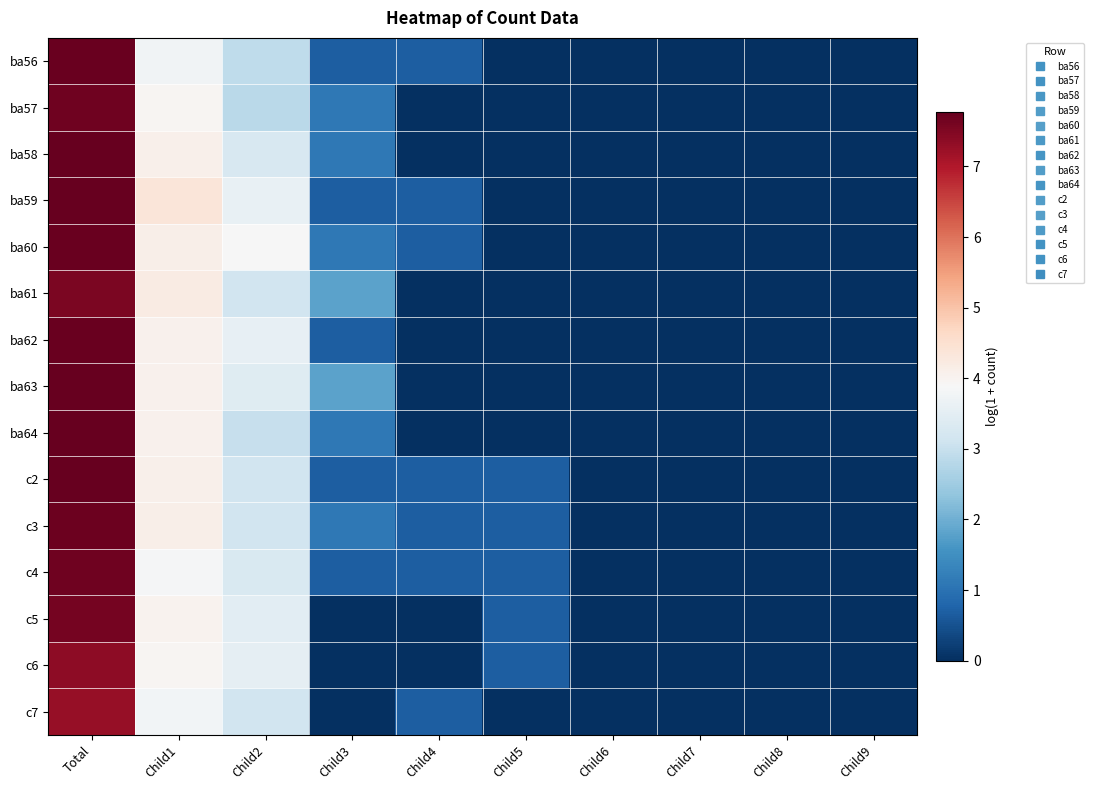

Reading left to right, transcribe all the data shown in this chart.

ba56: Total=7.7	Child1=3.8	Child2=2.9	Child3=0.7	Child4=0.7	Child5=0.0	Child6=0.0	Child7=0.0	Child8=0.0	Child9=0.0
ba57: Total=7.7	Child1=4.0	Child2=2.8	Child3=1.1	Child4=0.0	Child5=0.0	Child6=0.0	Child7=0.0	Child8=0.0	Child9=0.0
ba58: Total=7.7	Child1=4.1	Child2=3.3	Child3=1.1	Child4=0.0	Child5=0.0	Child6=0.0	Child7=0.0	Child8=0.0	Child9=0.0
ba59: Total=7.8	Child1=4.3	Child2=3.6	Child3=0.7	Child4=0.7	Child5=0.0	Child6=0.0	Child7=0.0	Child8=0.0	Child9=0.0
ba60: Total=7.7	Child1=4.1	Child2=3.9	Child3=1.1	Child4=0.7	Child5=0.0	Child6=0.0	Child7=0.0	Child8=0.0	Child9=0.0
ba61: Total=7.5	Child1=4.2	Child2=3.1	Child3=1.8	Child4=0.0	Child5=0.0	Child6=0.0	Child7=0.0	Child8=0.0	Child9=0.0
ba62: Total=7.7	Child1=4.0	Child2=3.6	Child3=0.7	Child4=0.0	Child5=0.0	Child6=0.0	Child7=0.0	Child8=0.0	Child9=0.0
ba63: Total=7.8	Child1=4.0	Child2=3.4	Child3=1.8	Child4=0.0	Child5=0.0	Child6=0.0	Child7=0.0	Child8=0.0	Child9=0.0
ba64: Total=7.8	Child1=4.0	Child2=3.0	Child3=1.1	Child4=0.0	Child5=0.0	Child6=0.0	Child7=0.0	Child8=0.0	Child9=0.0
c2: Total=7.7	Child1=4.1	Child2=3.1	Child3=0.7	Child4=0.7	Child5=0.7	Child6=0.0	Child7=0.0	Child8=0.0	Child9=0.0
c3: Total=7.7	Child1=4.1	Child2=3.1	Child3=1.1	Child4=0.7	Child5=0.7	Child6=0.0	Child7=0.0	Child8=0.0	Child9=0.0
c4: Total=7.7	Child1=3.8	Child2=3.3	Child3=0.7	Child4=0.7	Child5=0.7	Child6=0.0	Child7=0.0	Child8=0.0	Child9=0.0
c5: Total=7.6	Child1=4.0	Child2=3.5	Child3=0.0	Child4=0.0	Child5=0.7	Child6=0.0	Child7=0.0	Child8=0.0	Child9=0.0
c6: Total=7.3	Child1=4.0	Child2=3.5	Child3=0.0	Child4=0.0	Child5=0.7	Child6=0.0	Child7=0.0	Child8=0.0	Child9=0.0
c7: Total=7.3	Child1=3.8	Child2=3.1	Child3=0.0	Child4=0.7	Child5=0.0	Child6=0.0	Child7=0.0	Child8=0.0	Child9=0.0